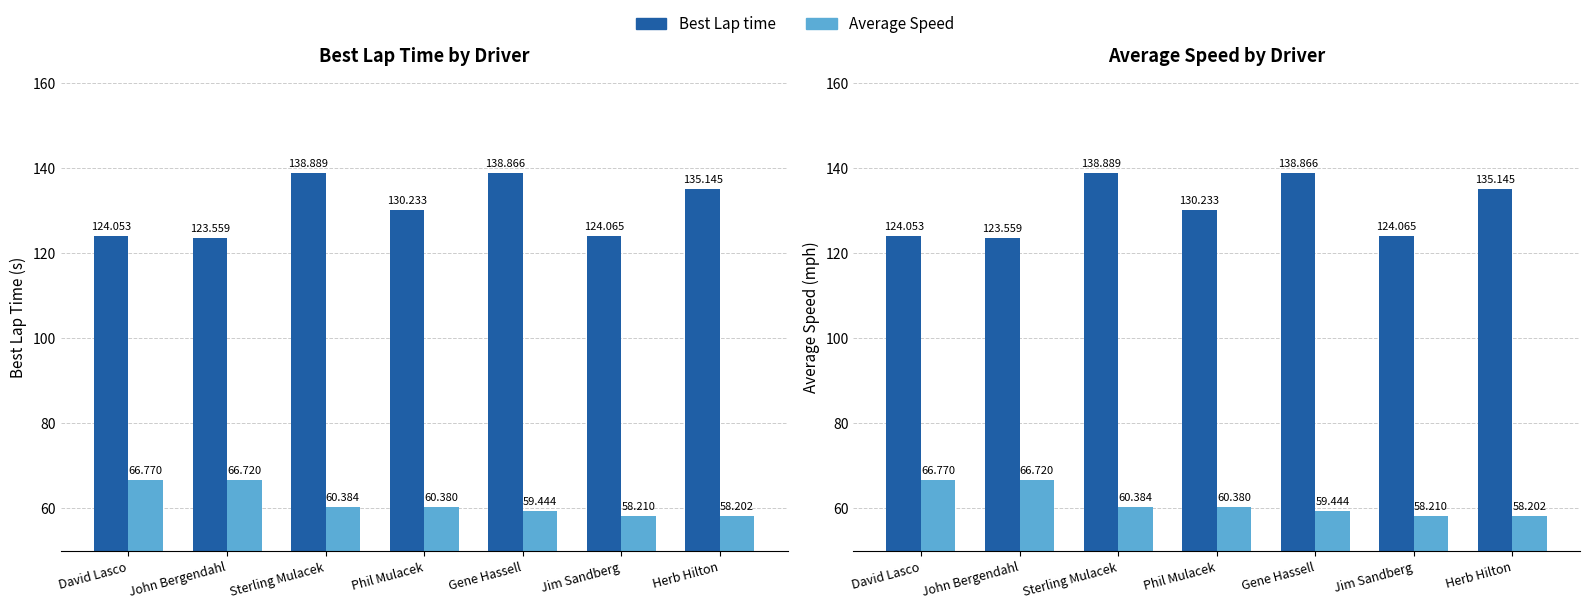

Does the chart contain stacked bars?

No